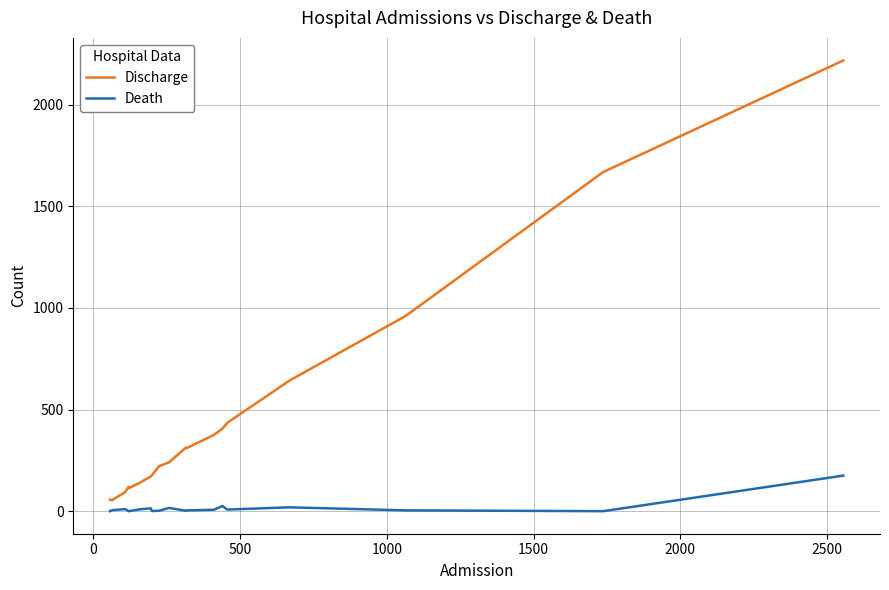

How many categories are shown in the chart?

19